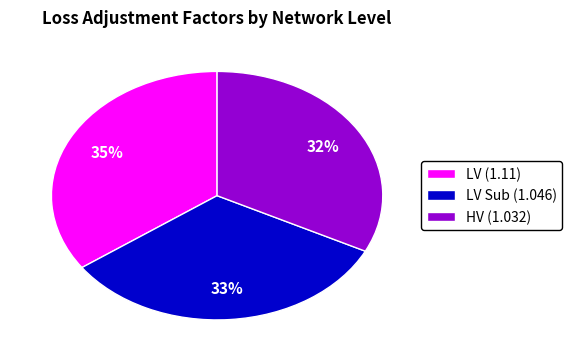

True or false: LV (1.11) accounts for 25% of the total.

False